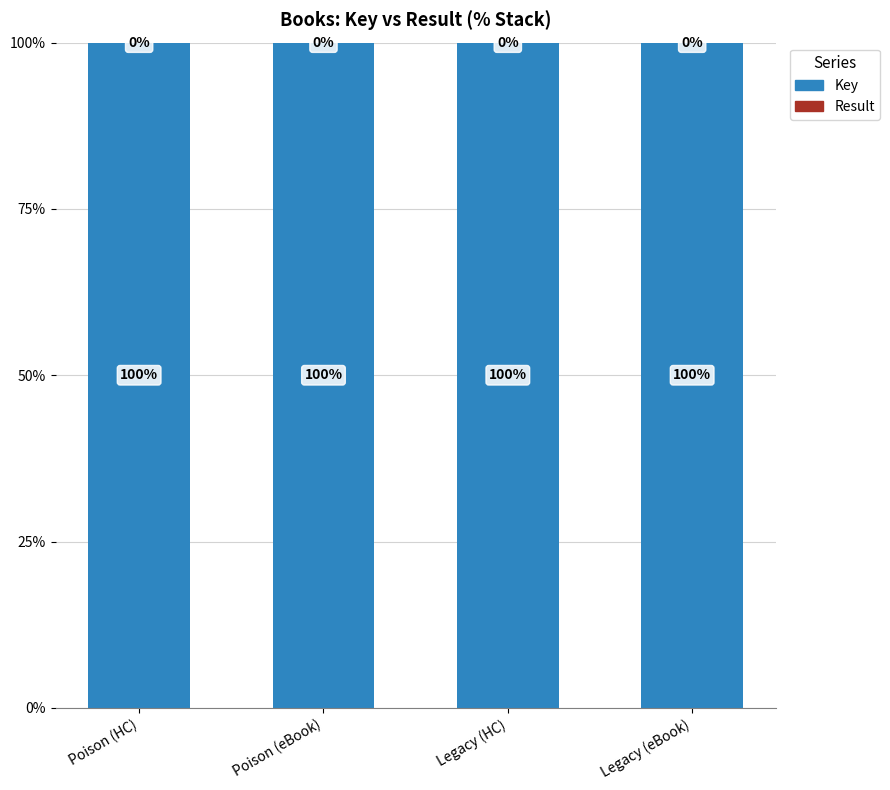

What is the sum of all Key values?

400.0